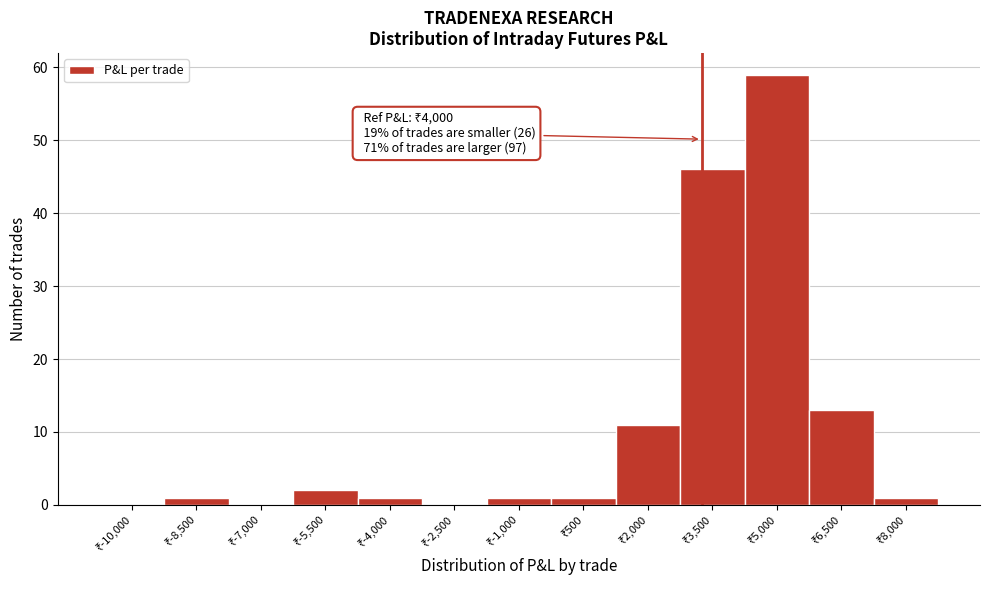

What is the greatest value displayed?

59